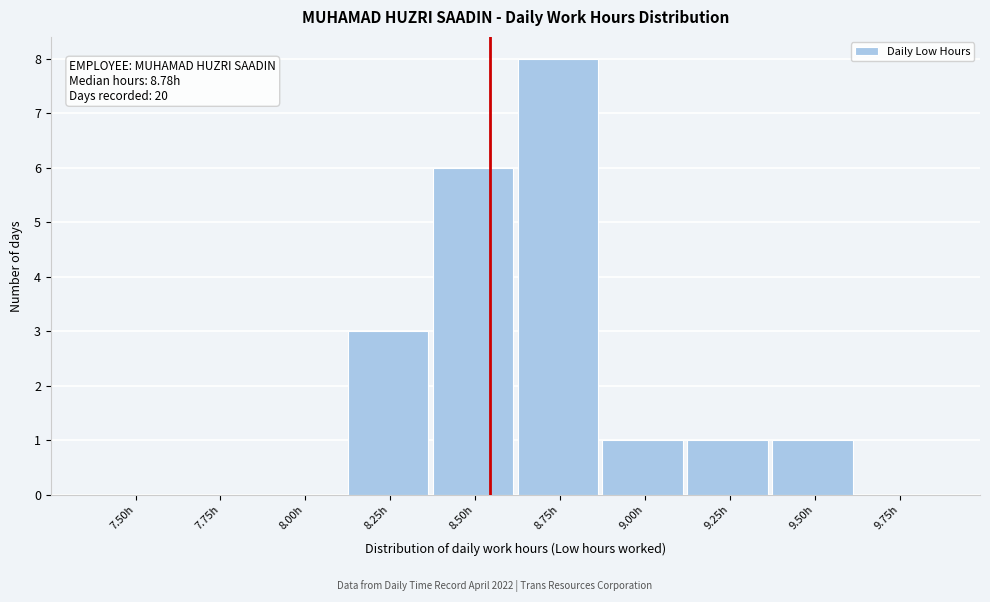

Reading left to right, list all the values displayed in this chart.

7.50h=0	7.75h=0	8.00h=0	8.25h=3	8.50h=6	8.75h=8	9.00h=1	9.25h=1	9.50h=1	9.75h=0